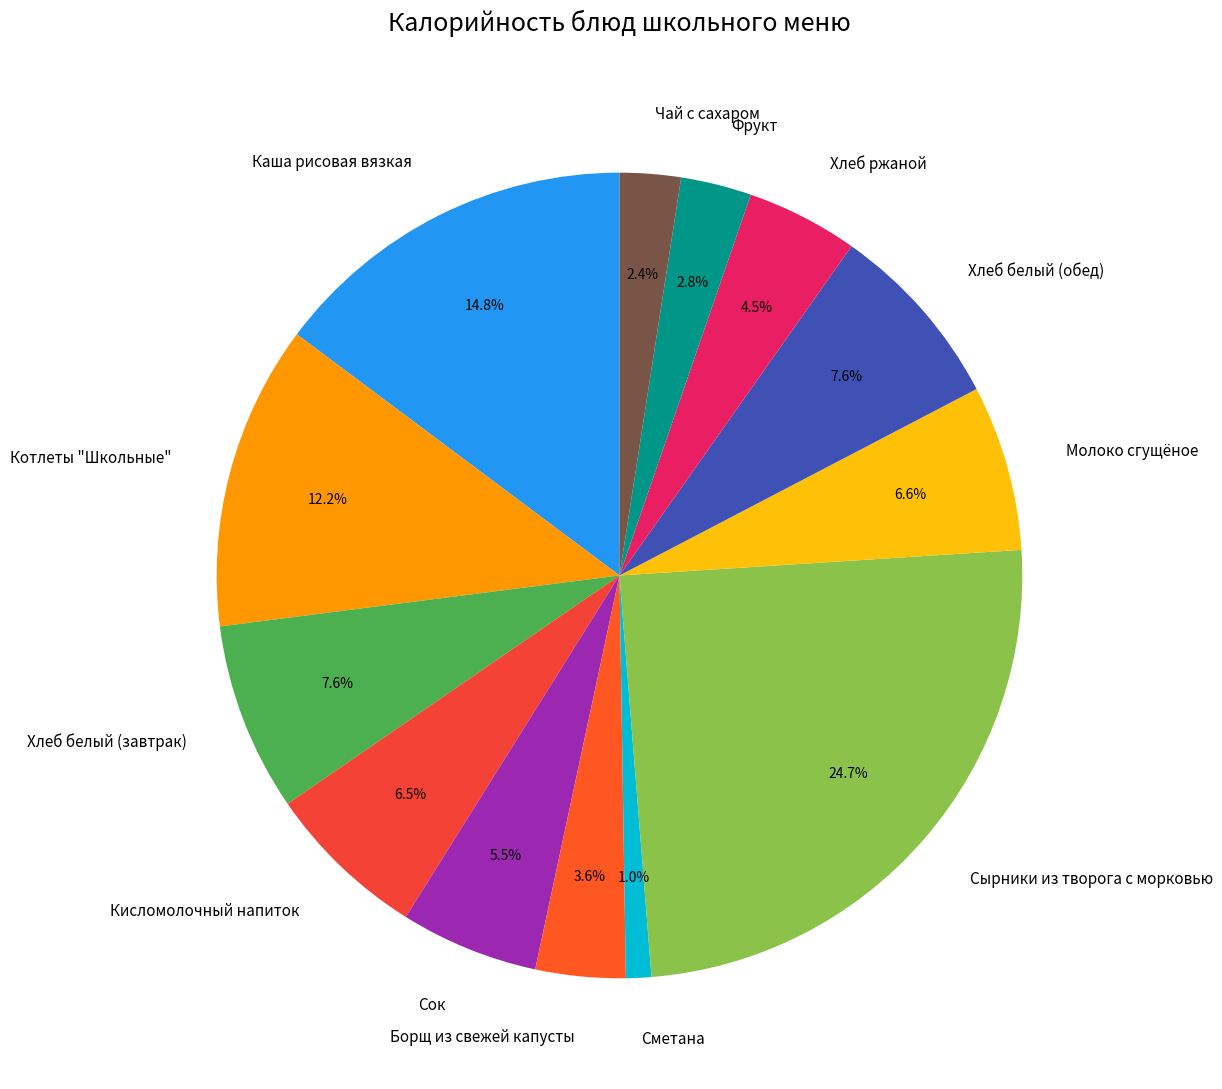

Does any single category account for the majority?

No